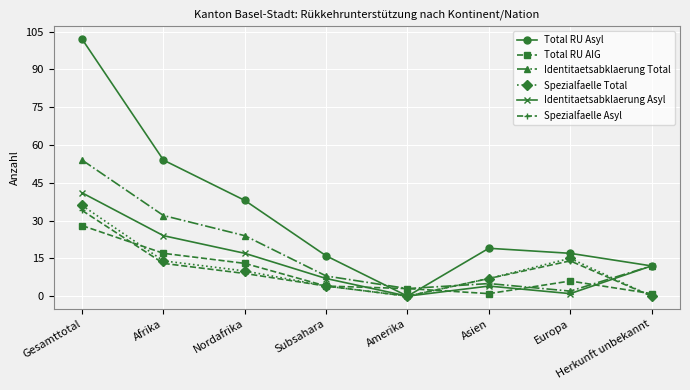

What is the difference between the highest and lowest values at Afrika?

41